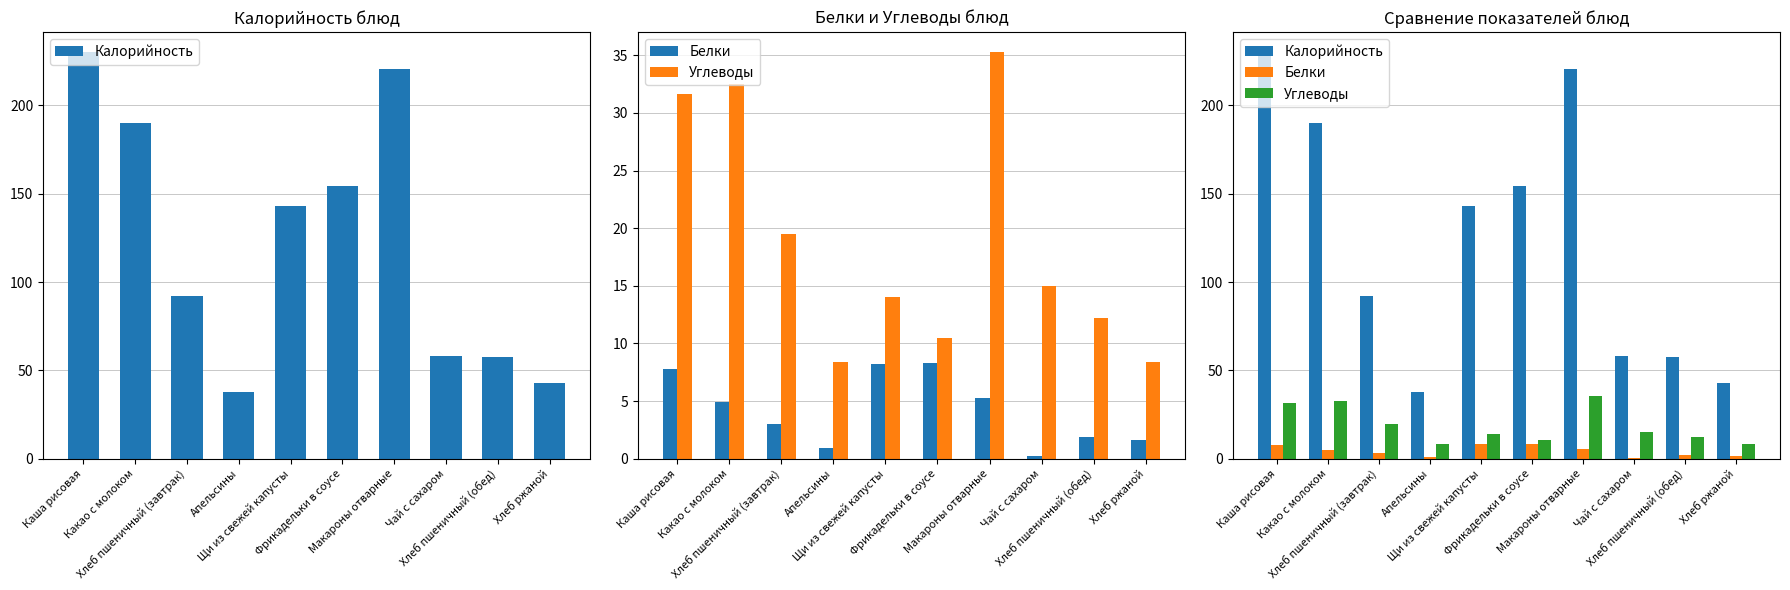

At which category is the sum across all series the highest?

Каша рисовая